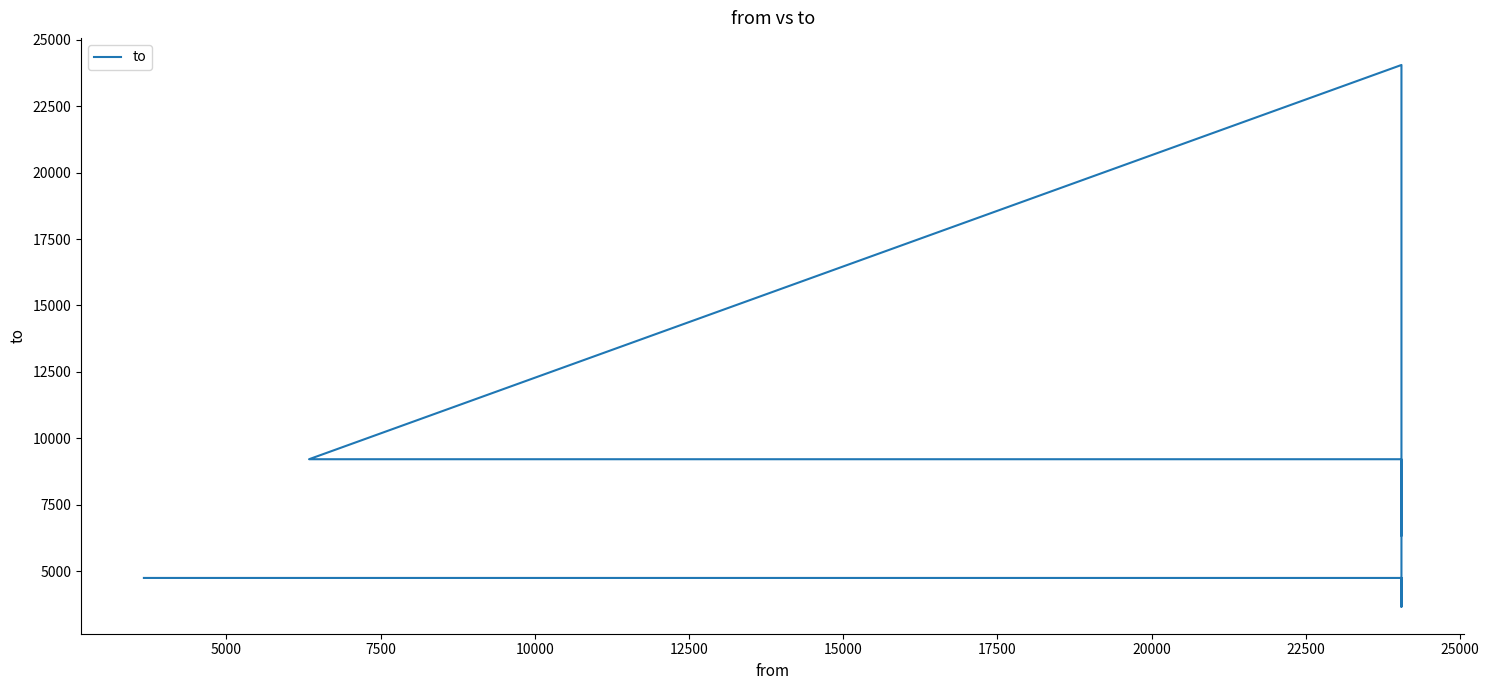

What is the difference between the second highest and minimum values?

5548